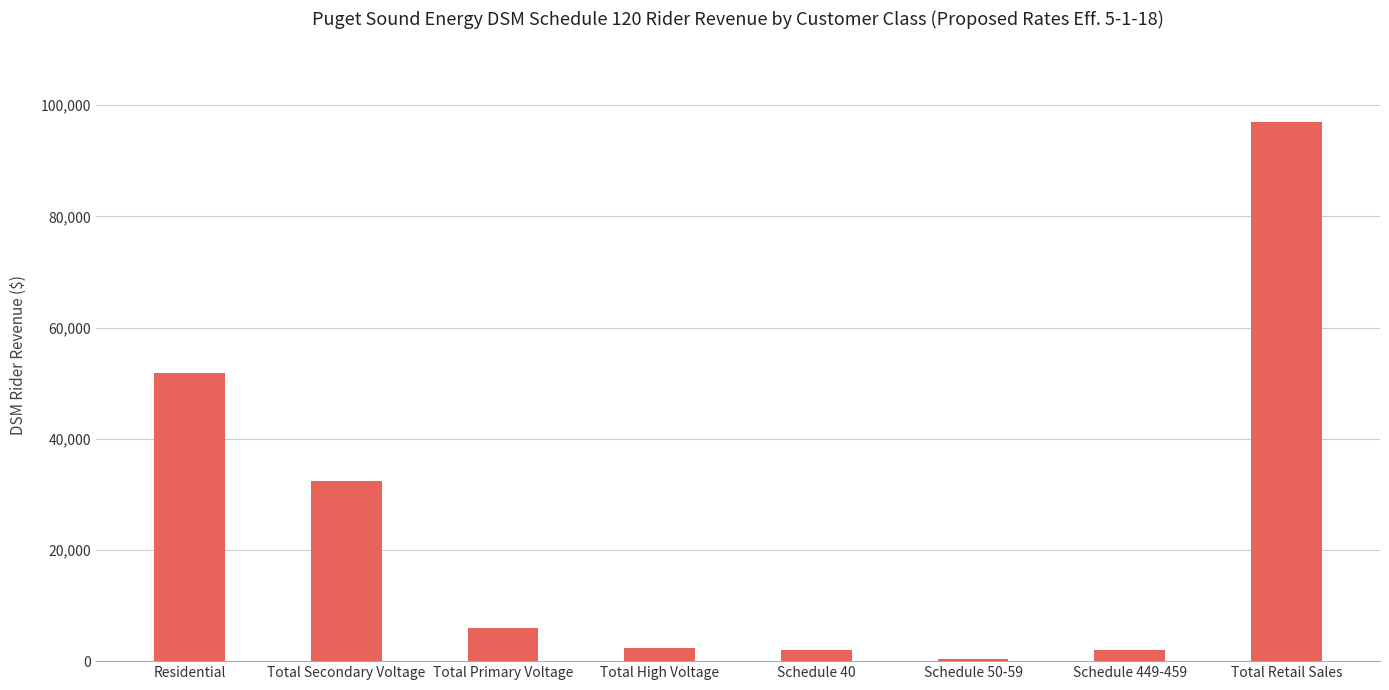

Count the number of data series in this chart.

1